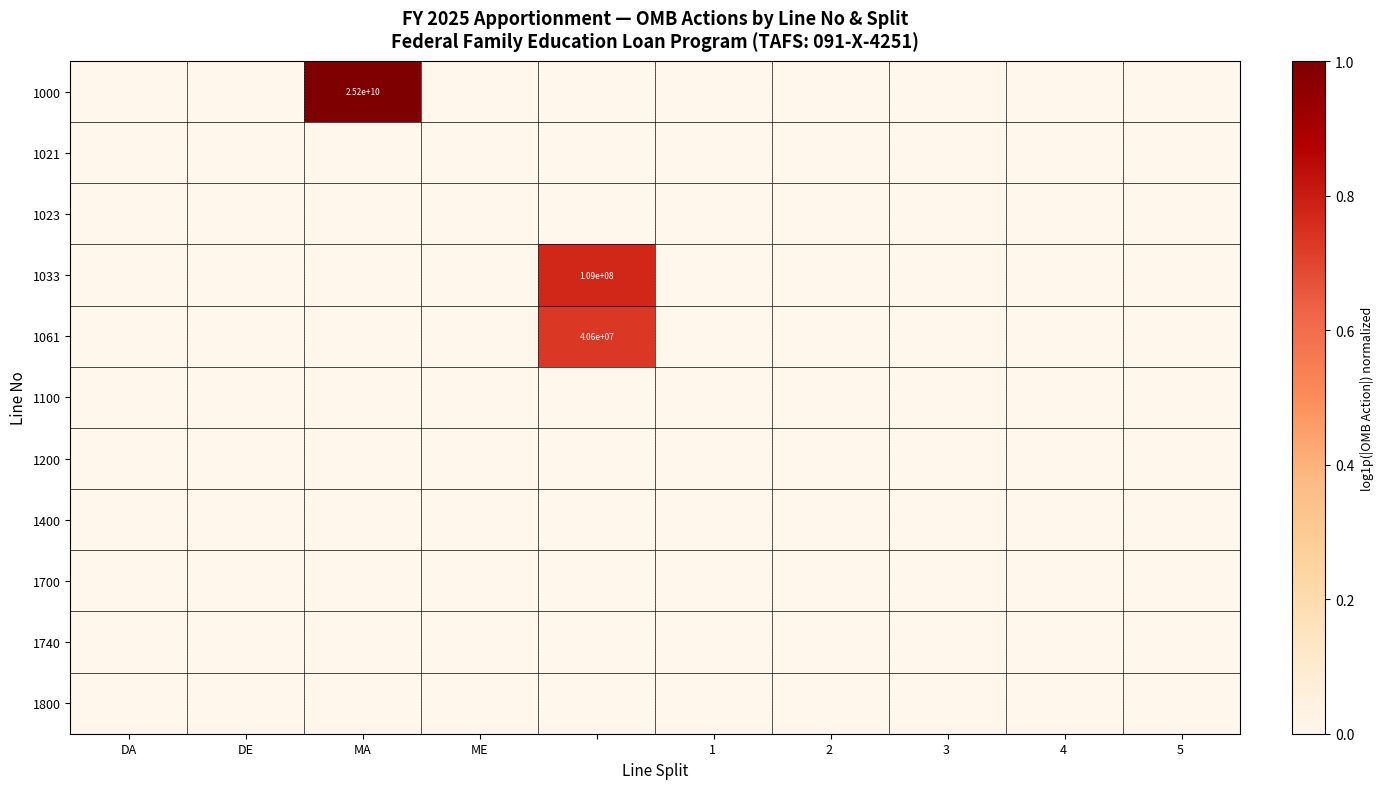

Rank the series by their maximum value, from highest to lowest.

1000, 1033, 1061, 1021, 1023, 1100, 1200, 1400, 1700, 1740, 1800